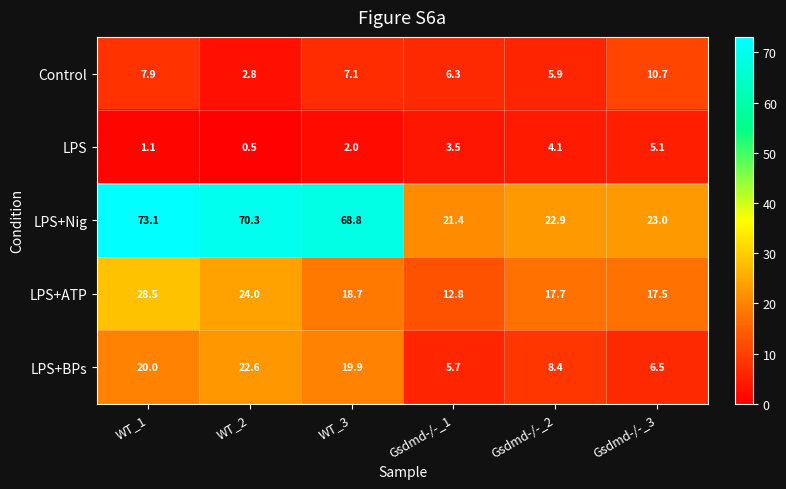

At which label is LPS+ATP closest to 20?

WT_3